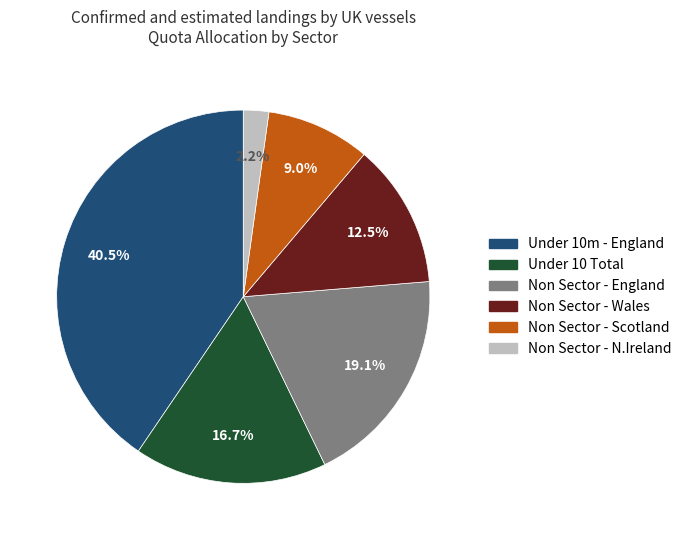

Rank the categories by value from lowest to highest.

Non Sector - N.Ireland, Non Sector - Scotland, Non Sector - Wales, Under 10 Total, Non Sector - England, Under 10m - England